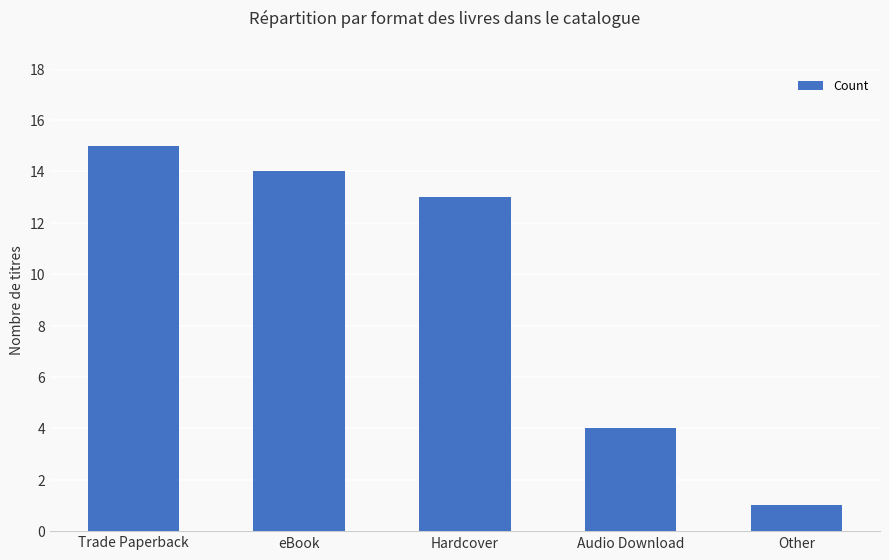

What value does the data have at Trade Paperback, to the nearest 10?

20